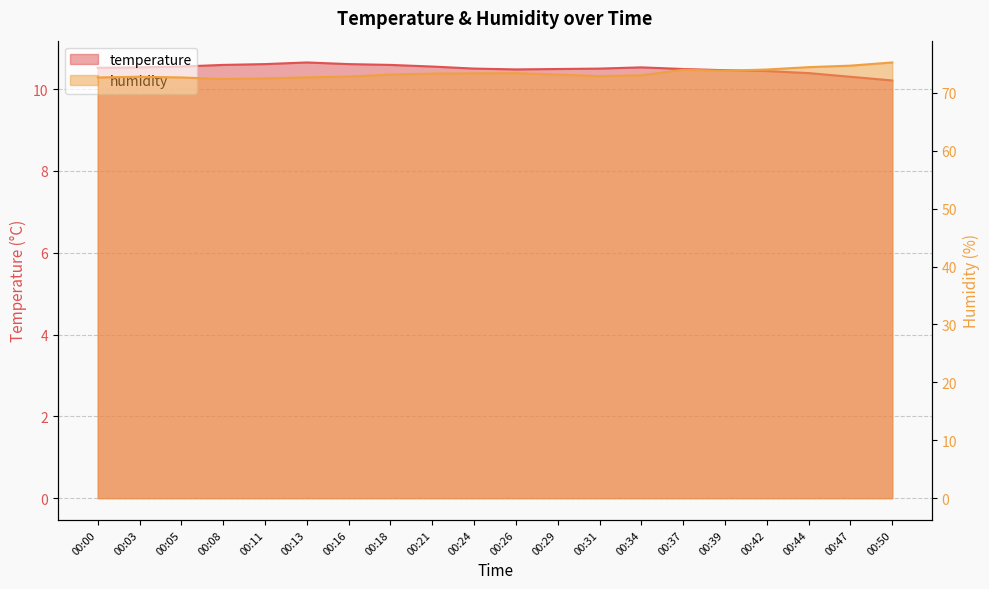

True or false: temperature and humidity intersect in this chart.

False